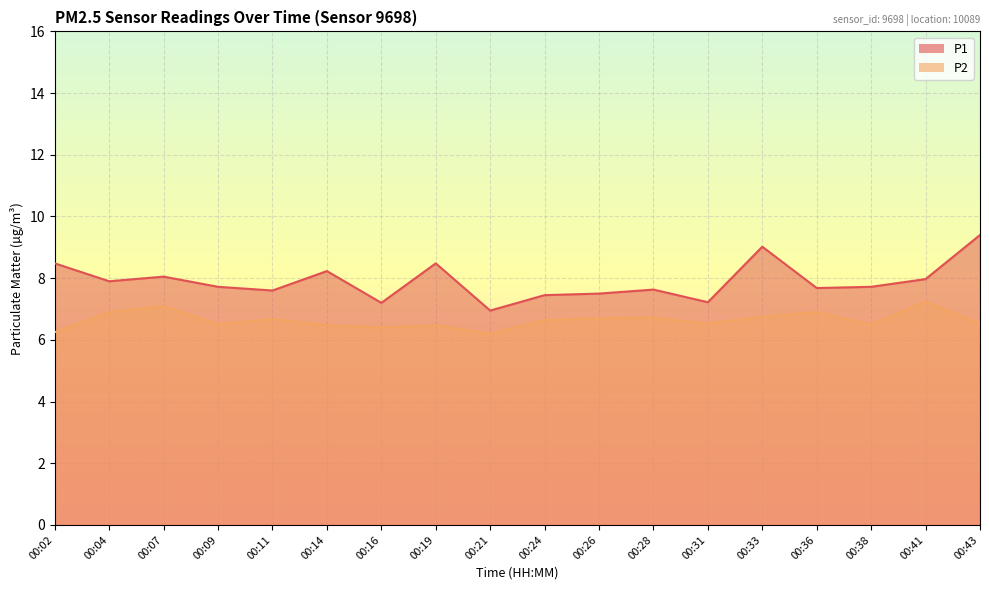

Which has a higher value, 00:33 or 00:24?

00:33